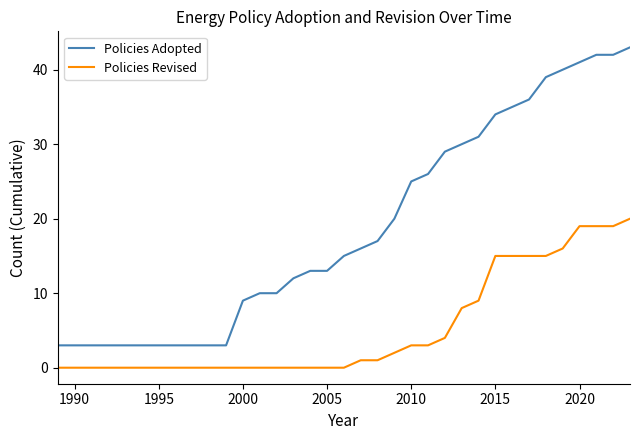

True or false: Policies Adopted and Policies Revised intersect in this chart.

False